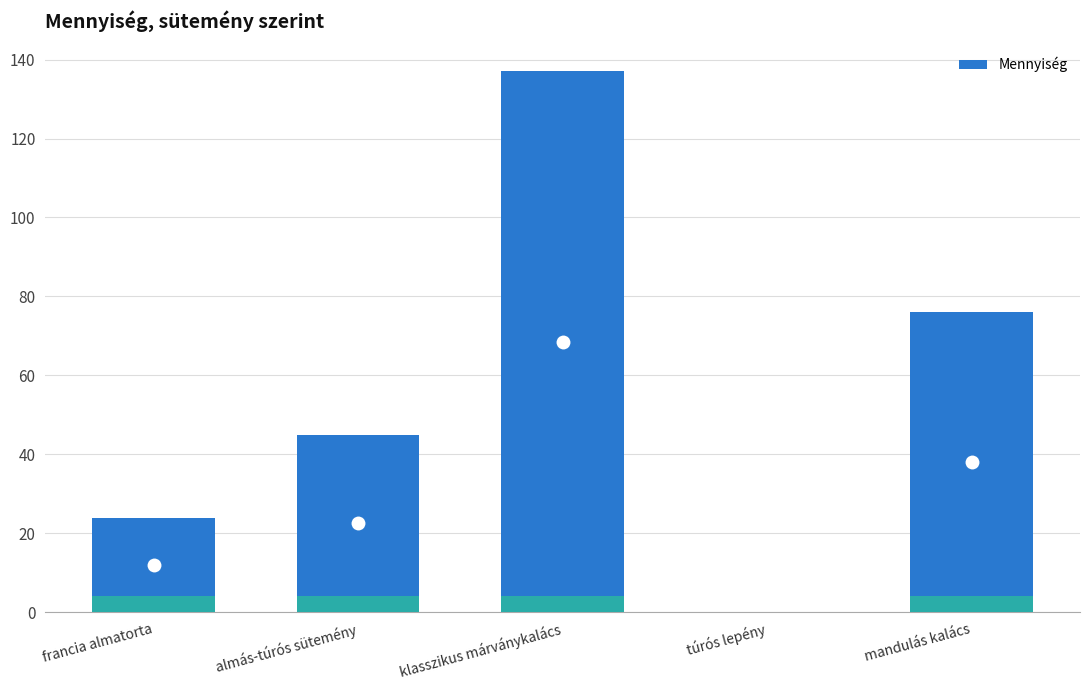

What is the label of the 4th bar from the right?

almás-túrós sütemény